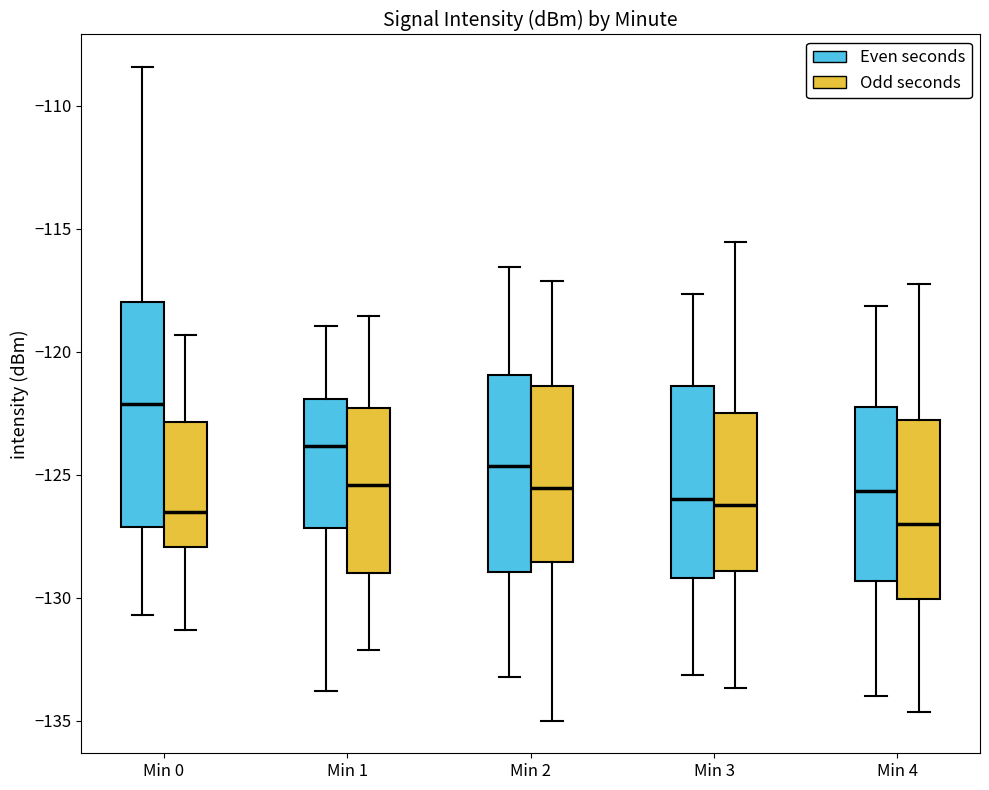

Reading left to right, read every box against the y-axis: the position of its median line, the range the box covers, and the ends of its whiskers. The values are not printed on the chart, so give them approximately, as read against the axis.

Min 0 (Even seconds): median -122.0, box -127.0 to -118.0, whiskers -130.5 to -108.5
Min 0 (Odd seconds): median -126.5, box -128.0 to -123.0, whiskers -131.5 to -119.5
Min 1 (Even seconds): median -124.0, box -127.0 to -122.0, whiskers -134.0 to -119.0
Min 1 (Odd seconds): median -125.5, box -129.0 to -122.5, whiskers -132.0 to -118.5
Min 2 (Even seconds): median -124.5, box -129.0 to -121.0, whiskers -133.0 to -116.5
Min 2 (Odd seconds): median -125.5, box -128.5 to -121.5, whiskers -135.0 to -117.0
Min 3 (Even seconds): median -126.0, box -129.0 to -121.5, whiskers -133.0 to -117.5
Min 3 (Odd seconds): median -126.0, box -129.0 to -122.5, whiskers -133.5 to -115.5
Min 4 (Even seconds): median -125.5, box -129.5 to -122.0, whiskers -134.0 to -118.0
Min 4 (Odd seconds): median -127.0, box -130.0 to -123.0, whiskers -134.5 to -117.0